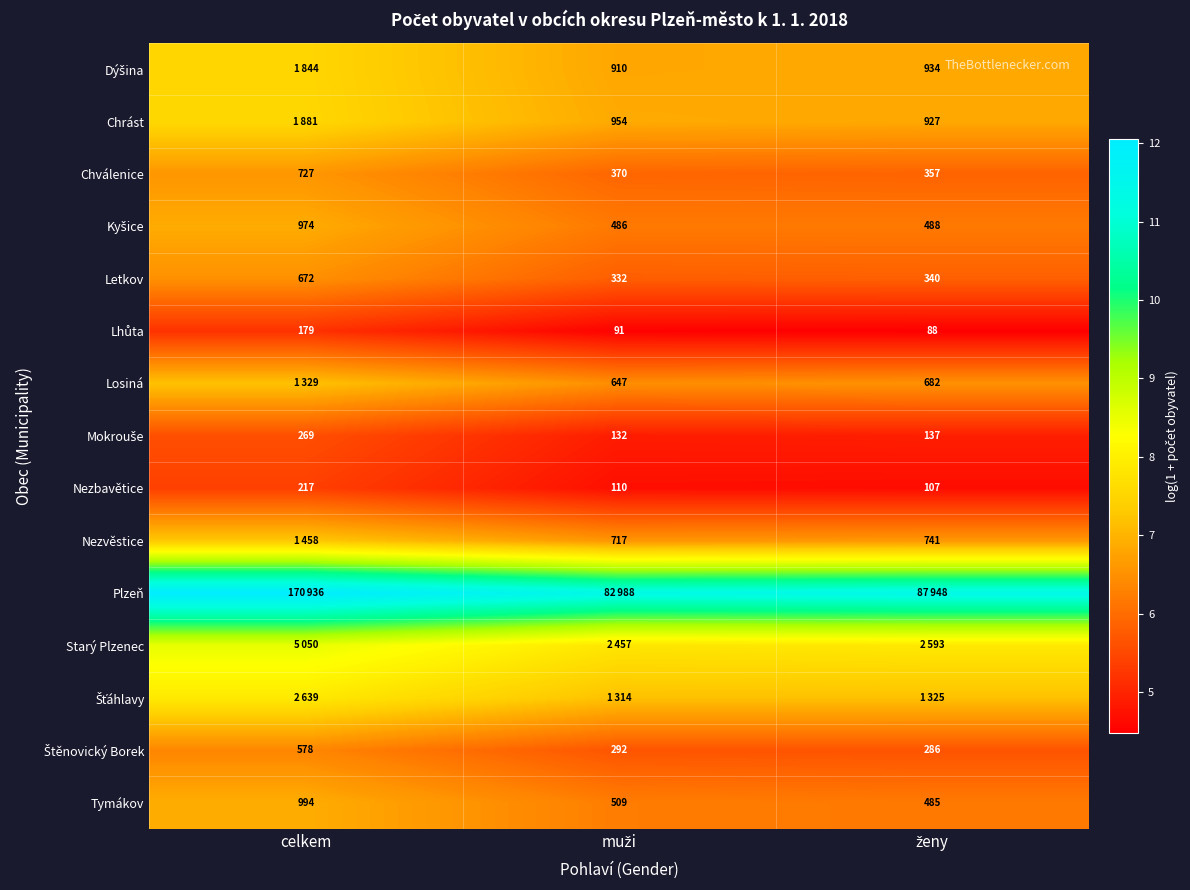

At which category is the sum across all series the highest?

celkem